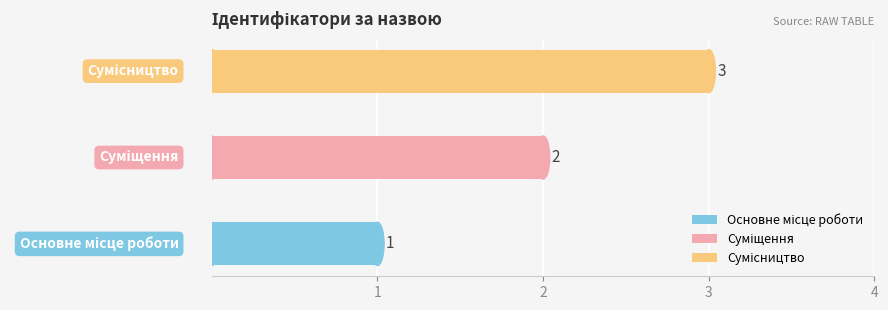

Approximately how many times larger is the value at Сумісництво compared to Суміщення?

1.5